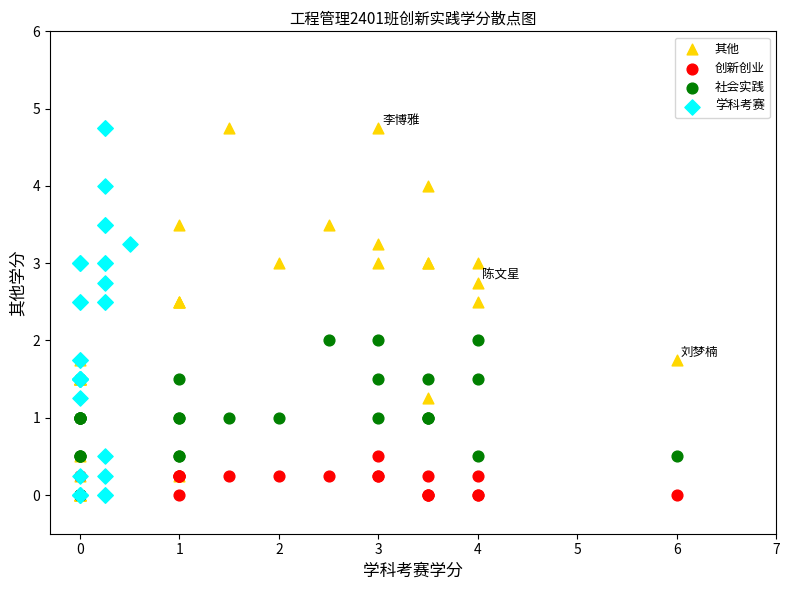

What are all the series names shown in the legend?

其他, 创新创业, 社会实践, 学科考赛